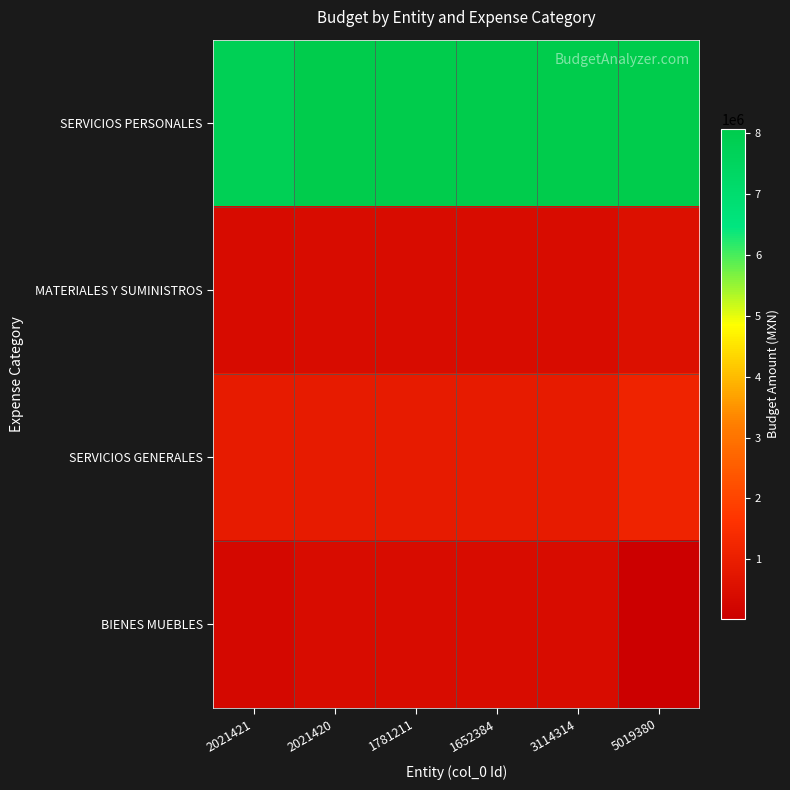

Reading left to right, what are all the values shown in this chart?

SERVICIOS PERSONALES: 2021421=7767867.5	2021420=8071251.5	1781211=8071251.5	1652384=8071251.5	3114314=8071251.5	5019380=8071251.5
MATERIALES Y SUMINISTROS: 2021421=397213.9	2021420=423331.3	1781211=423331.3	1652384=423331.3	3114314=423331.3	5019380=555315.5
SERVICIOS GENERALES: 2021421=877368.6	2021420=887352.9	1781211=887352.9	1652384=887352.9	3114314=887352.9	5019380=1147352.9
BIENES MUEBLES: 2021421=287950.0	2021420=414984.2	1781211=414984.2	1652384=414984.2	3114314=414984.2	5019380=23000.0